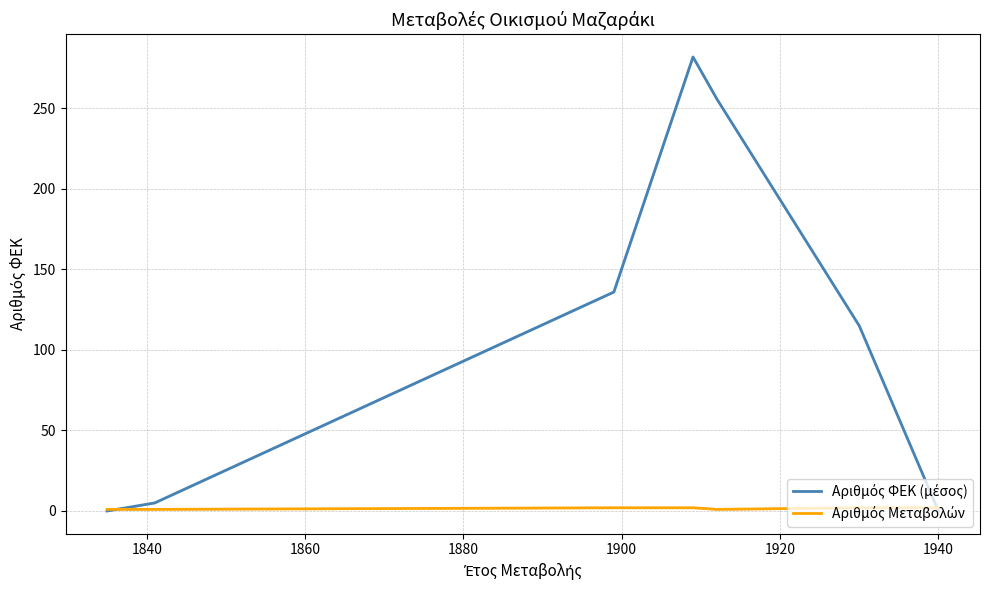

How many lines are shown in the chart?

2